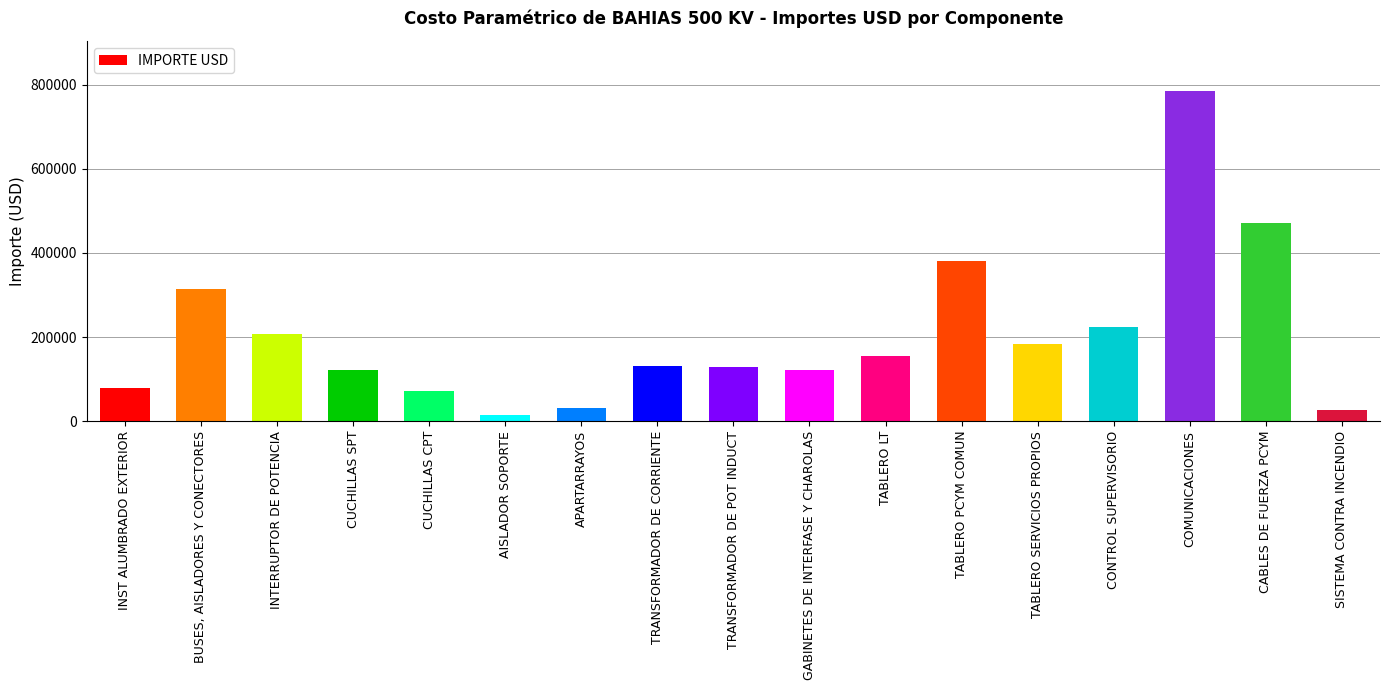

Where is the data nearest to the value 400604?

TABLERO PCYM COMUN